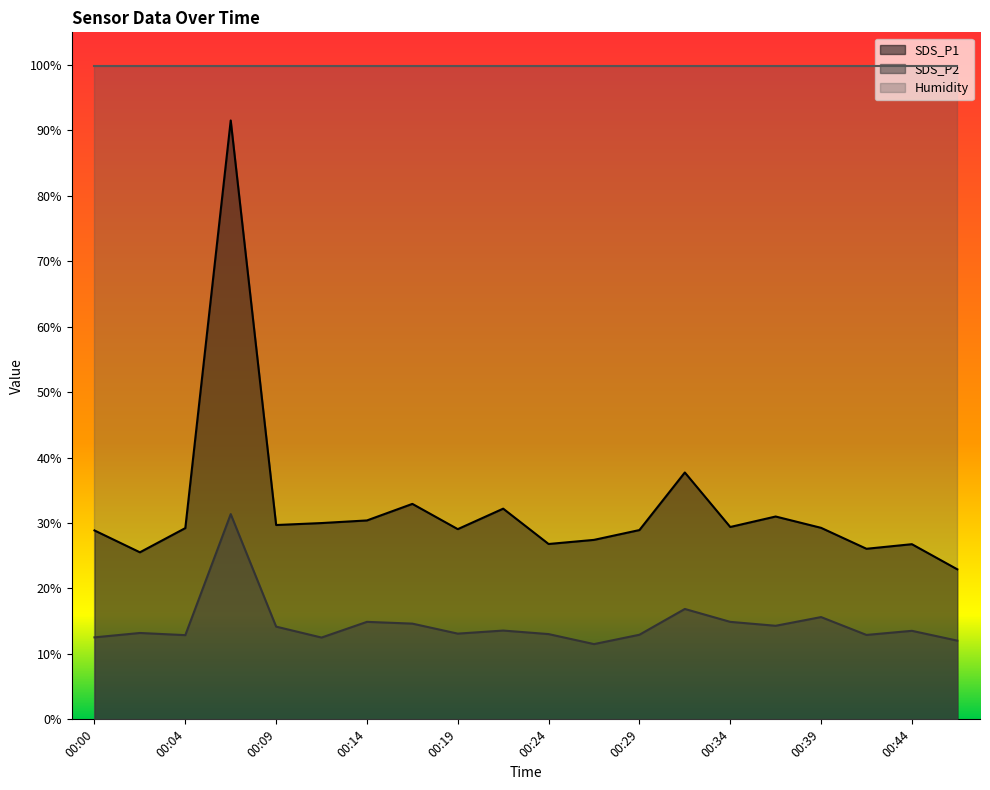

What is the sum of the SDS_P1 values at 00:44 and 00:22?

59.0